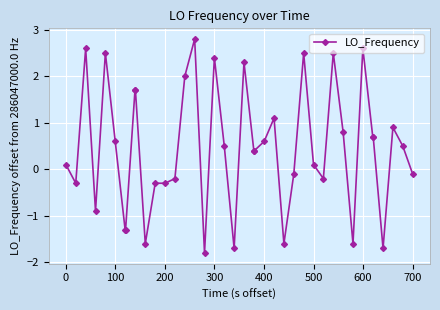

What is the value of the 30th point from the left?

-0.2